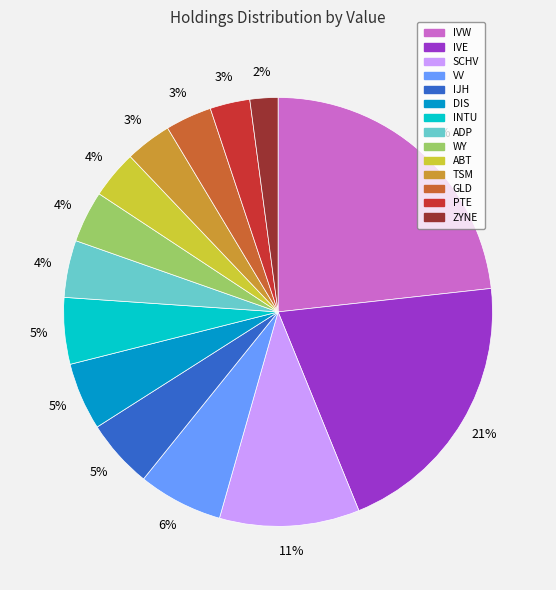

Is there any slice that represents more than half of the pie?

No